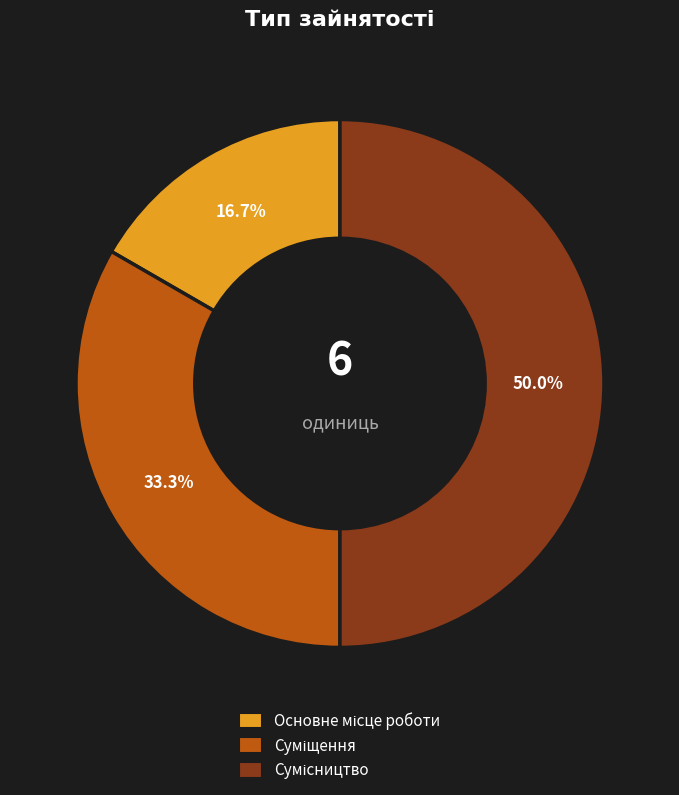

Does Сумісництво account for over 50% of the chart?

No